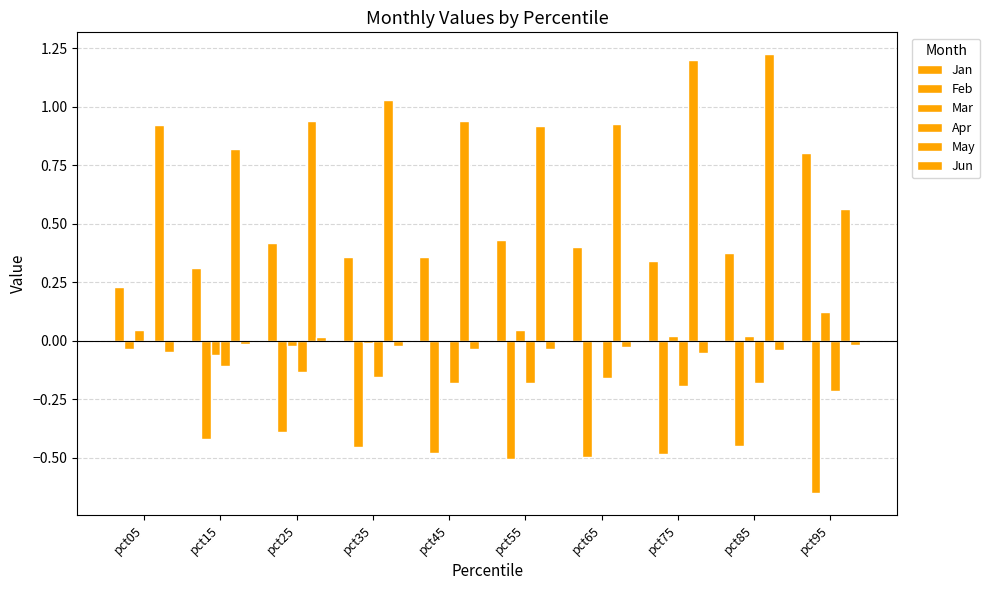

Between pct05 and pct95, which series saw the biggest shift?

Feb